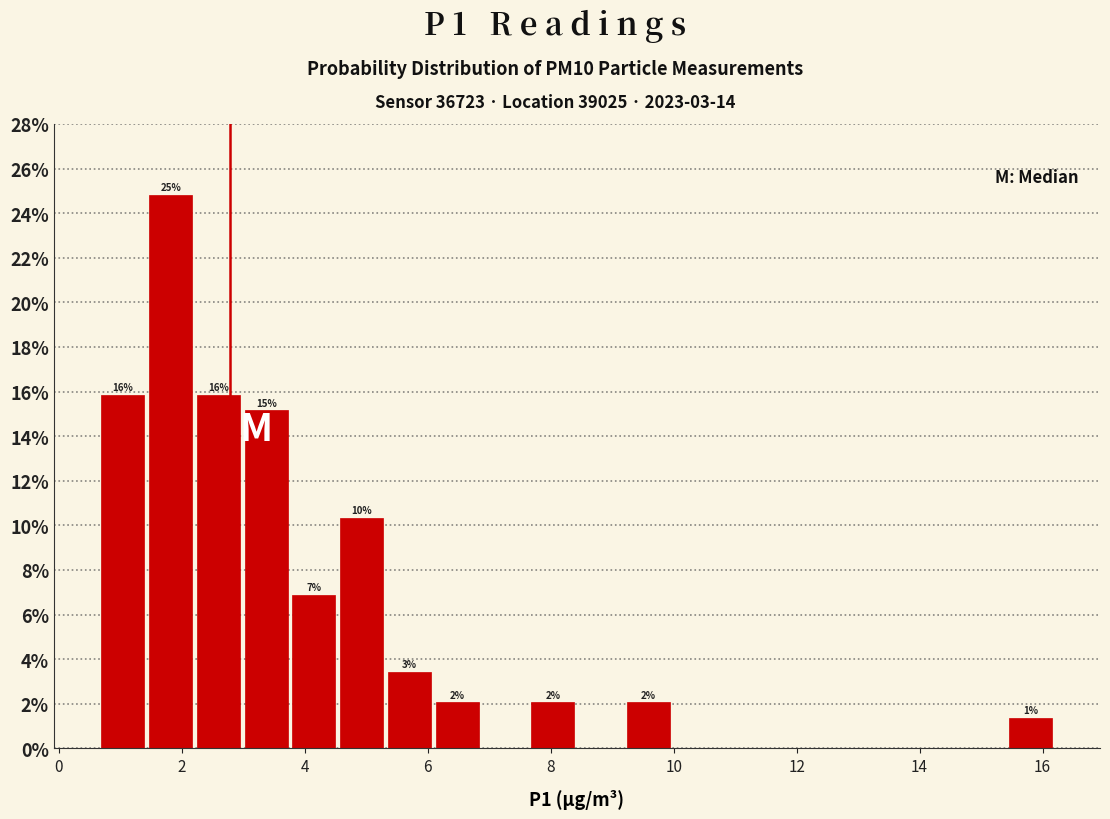

Read against the x-axis, roughly where is the centre of the tallest bar?

1.8